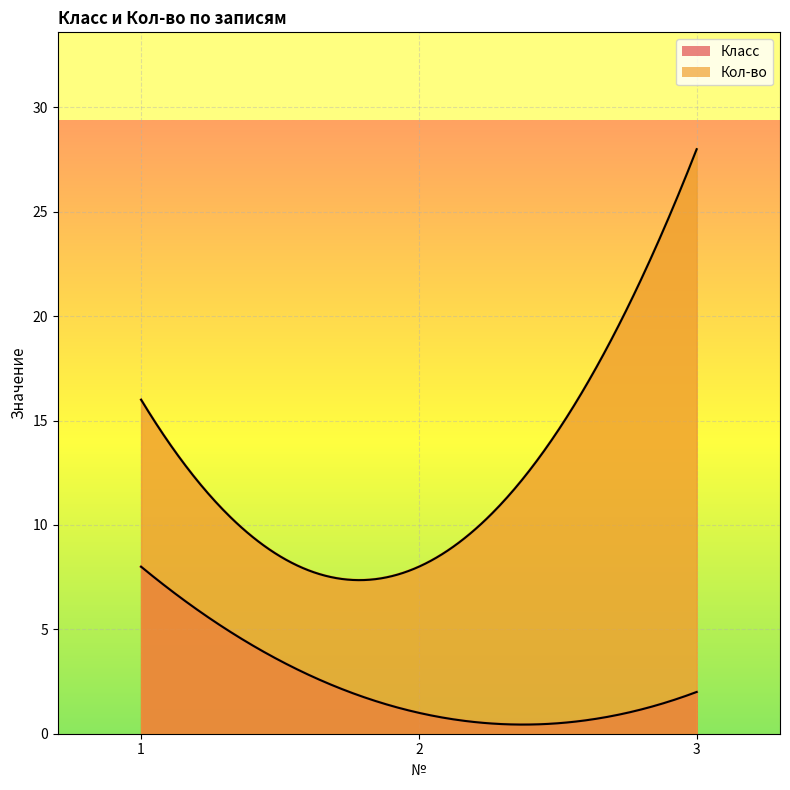

Rank the series by their maximum value, from highest to lowest.

Кол-во, Класс